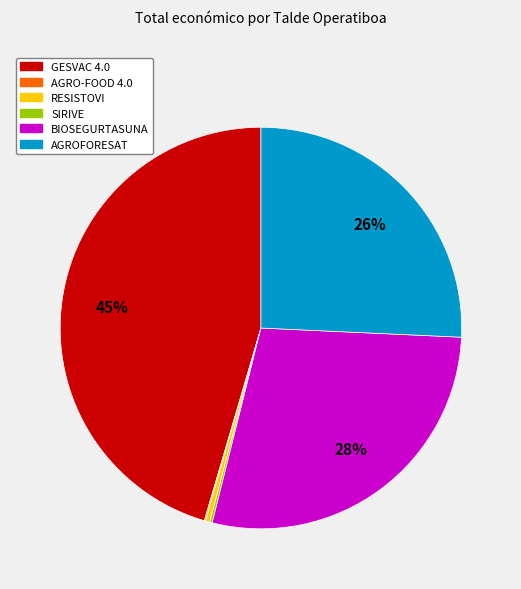

The AGROFORESAT slice represents 26% of the pie. True or false?

True